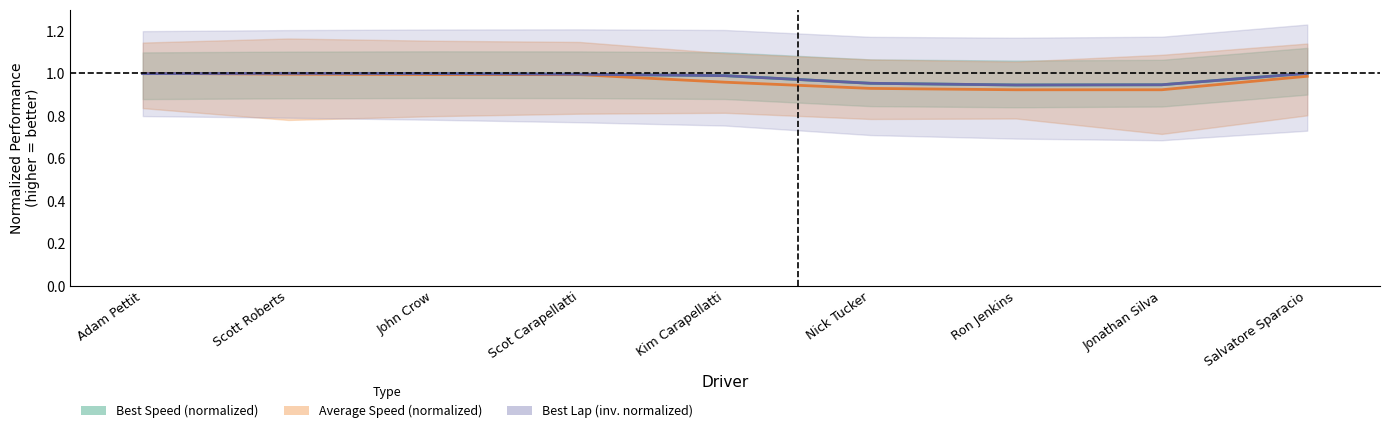

What are all the series names shown in the legend?

Best Speed (normalized), Average Speed (normalized), Best Lap (inv. normalized)